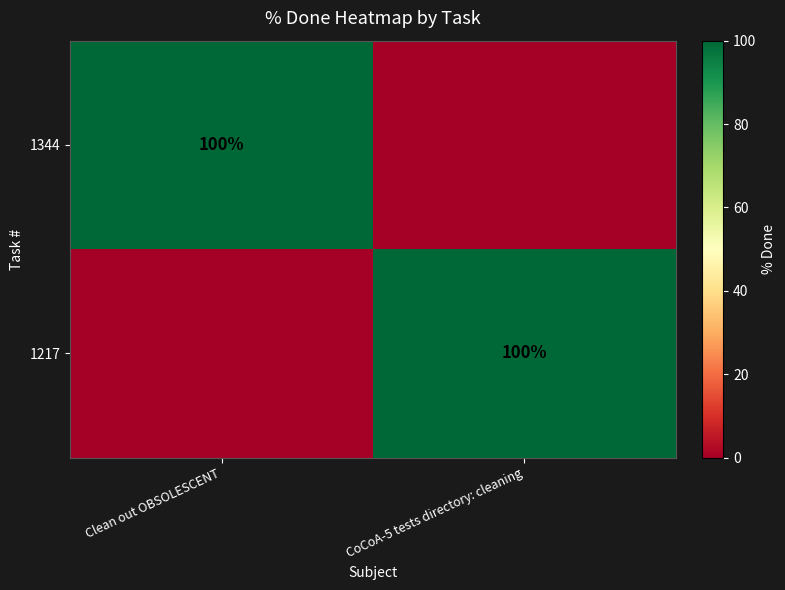

True or false: 1344 has a value of 132 at Clean out OBSOLESCENT.

False